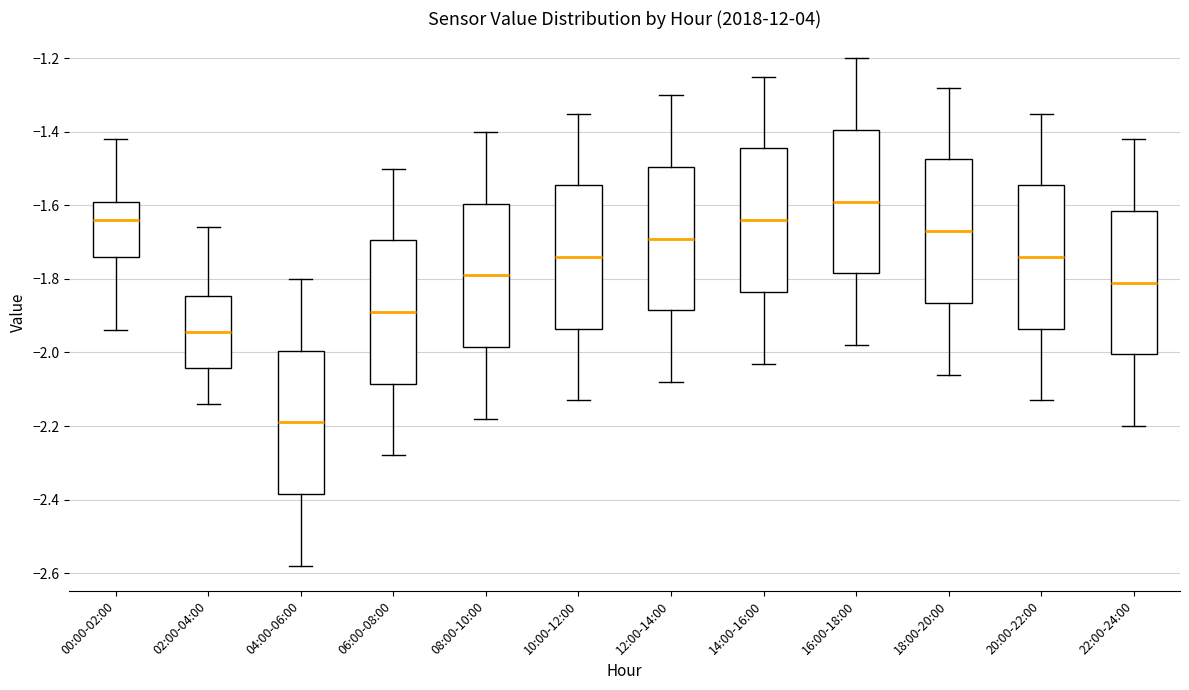

Which box's median line is the lowest?

04:00-06:00